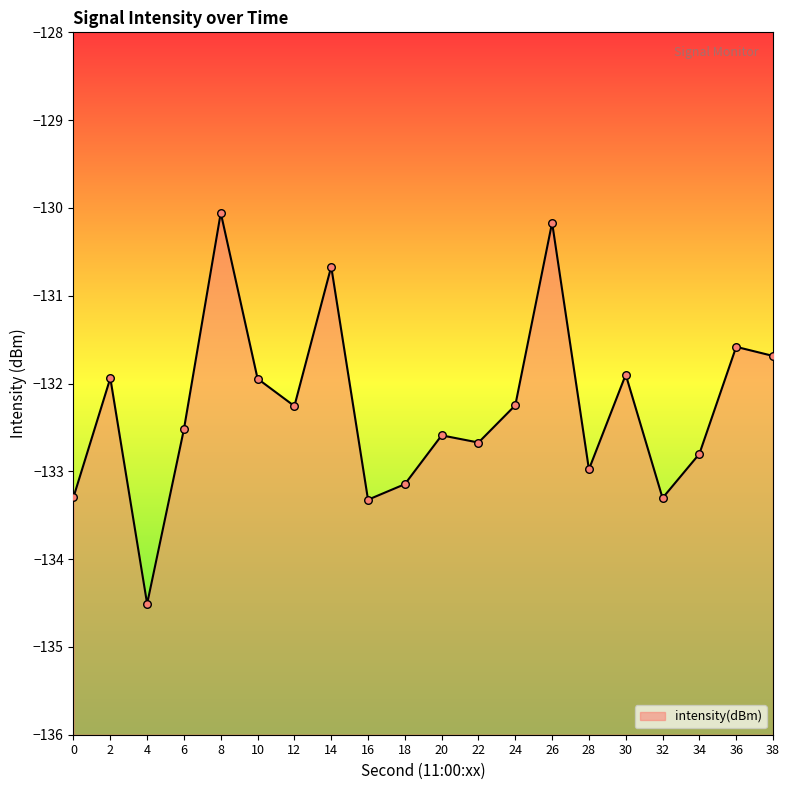

Between 20 and 38, which is larger?

38